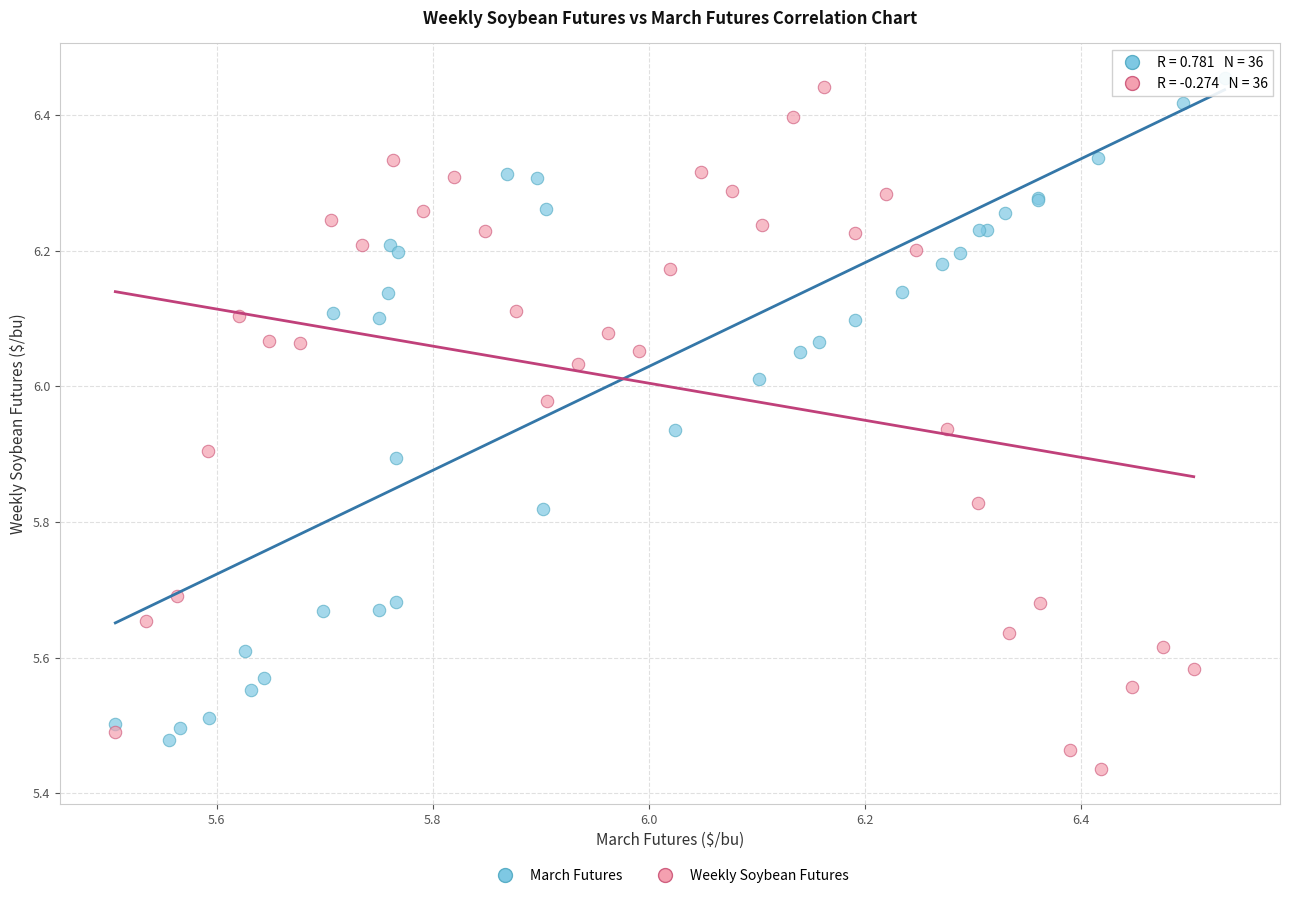

Which series has the widest spread of Y values?

Weekly Soybean Futures